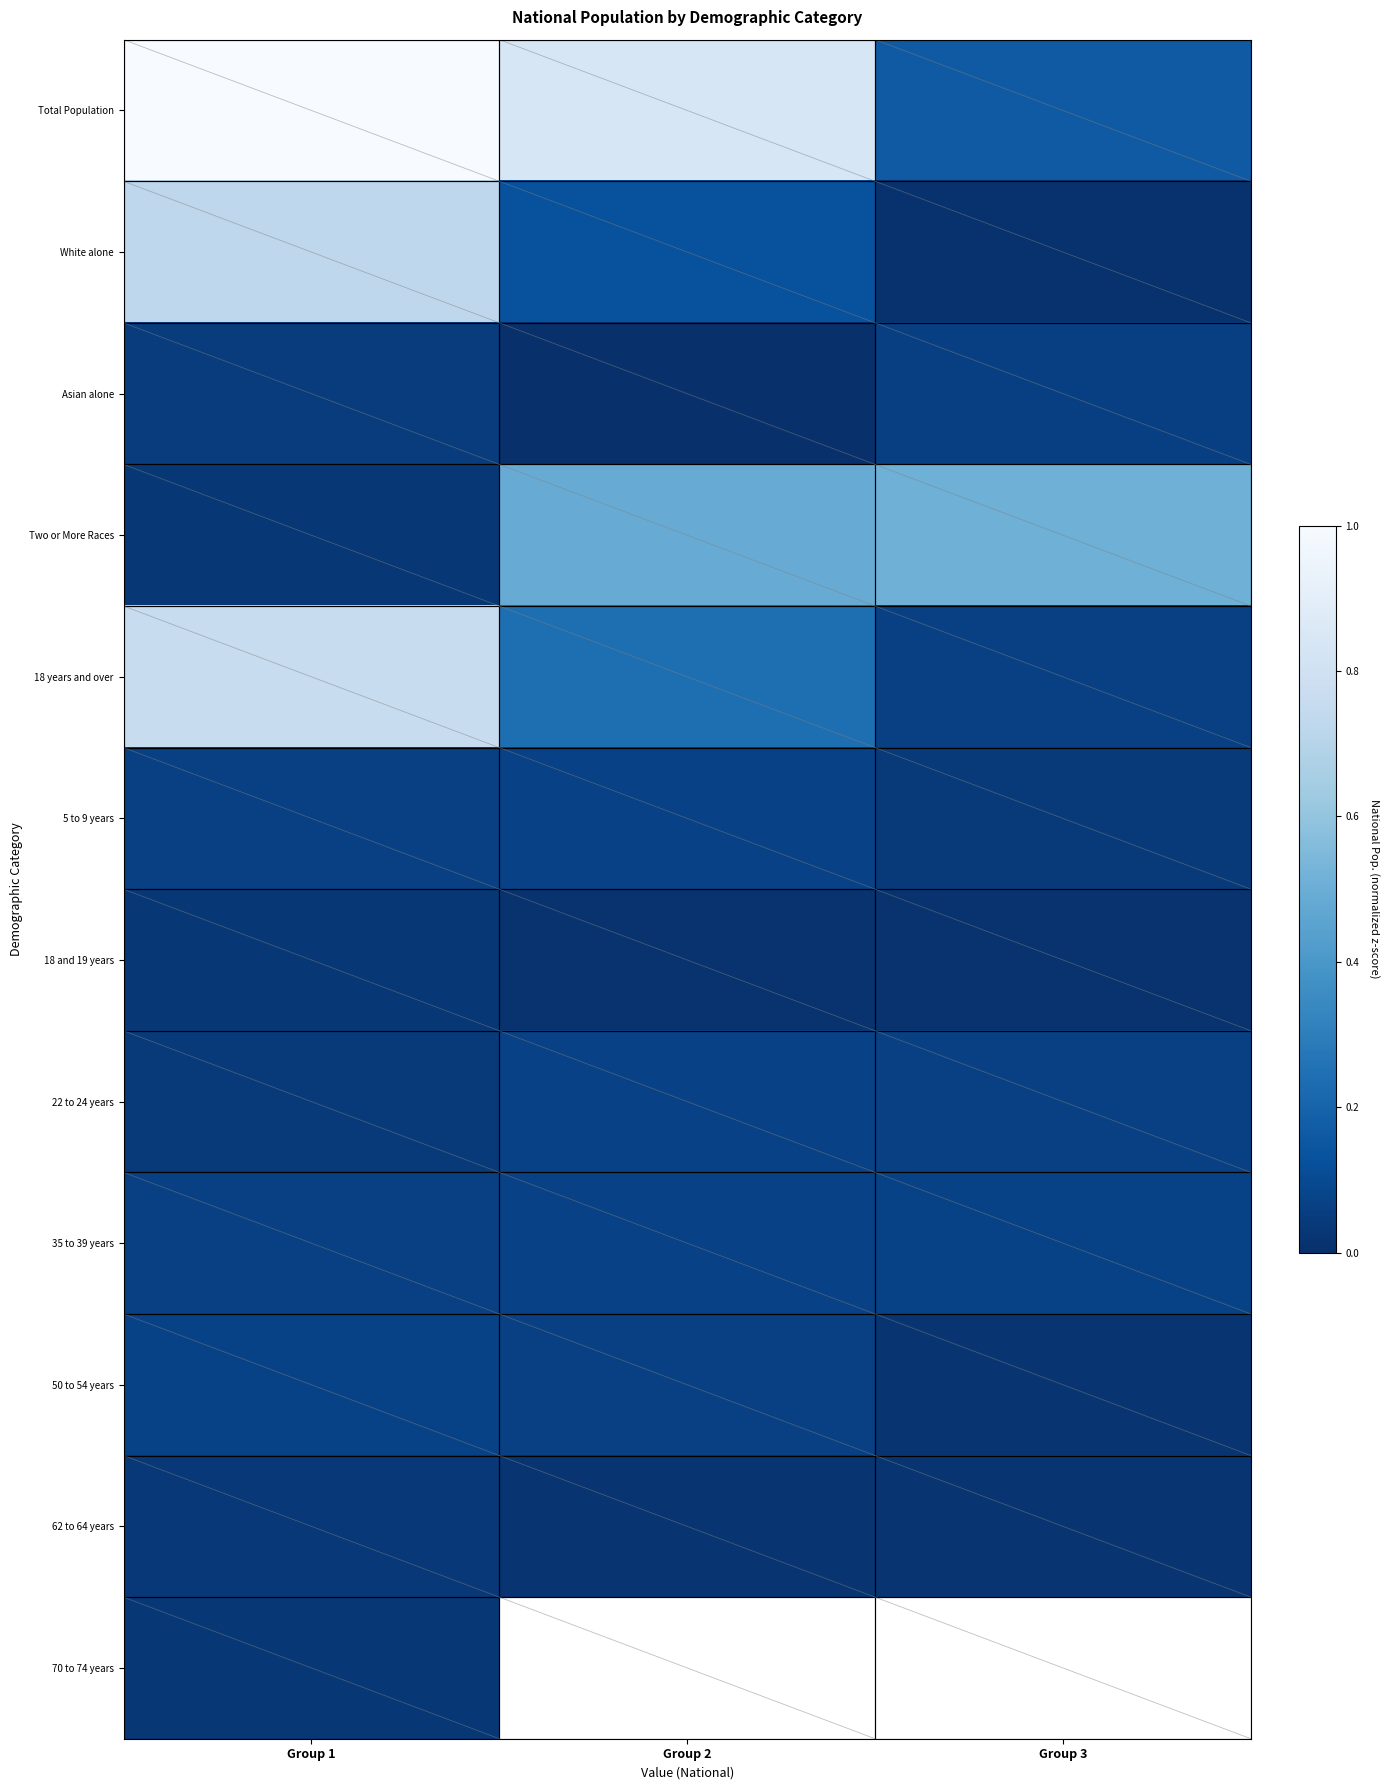

Is the value of 18 and 19 years at Group 3 greater than the value of 18 years and over at Group 3?

No